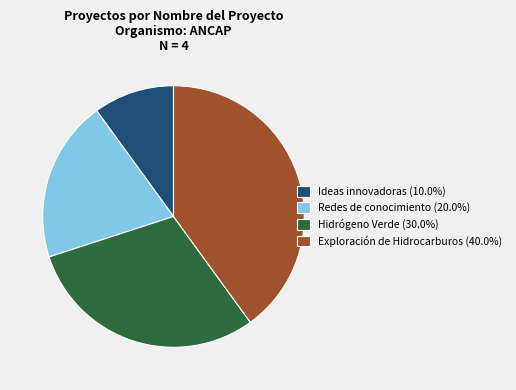

Does Hidrógeno Verde represent more than half of the total?

No